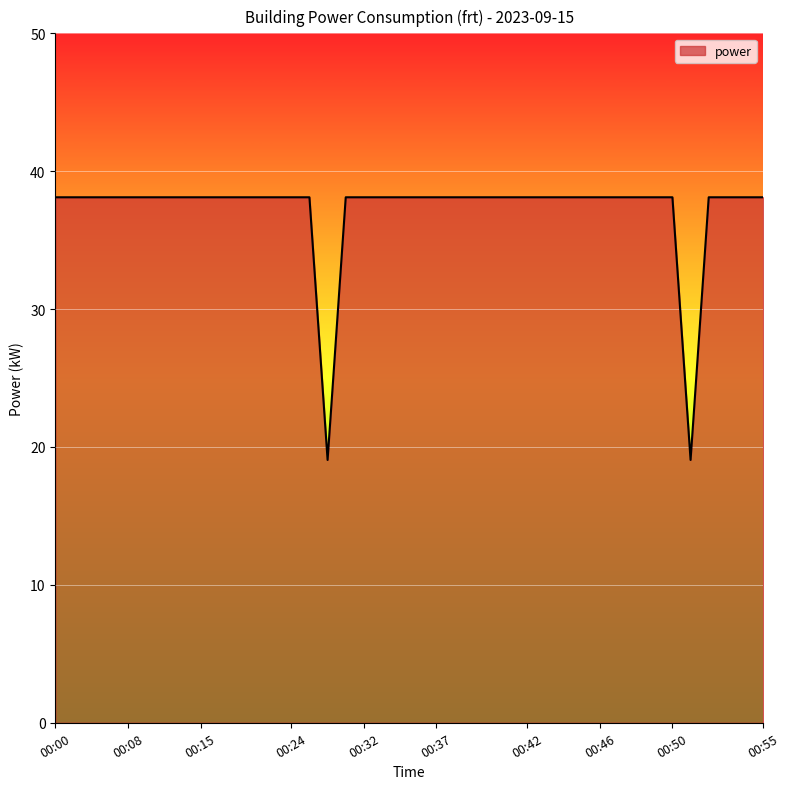

What is the greatest value displayed?

38.1